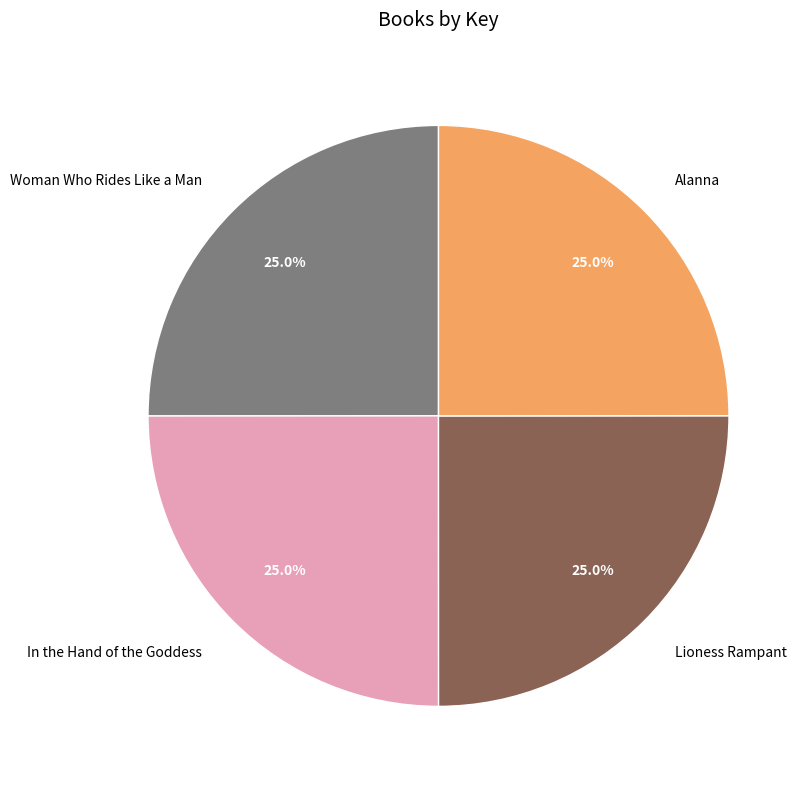

What percentage is the Alanna slice, to the nearest percent?

25%